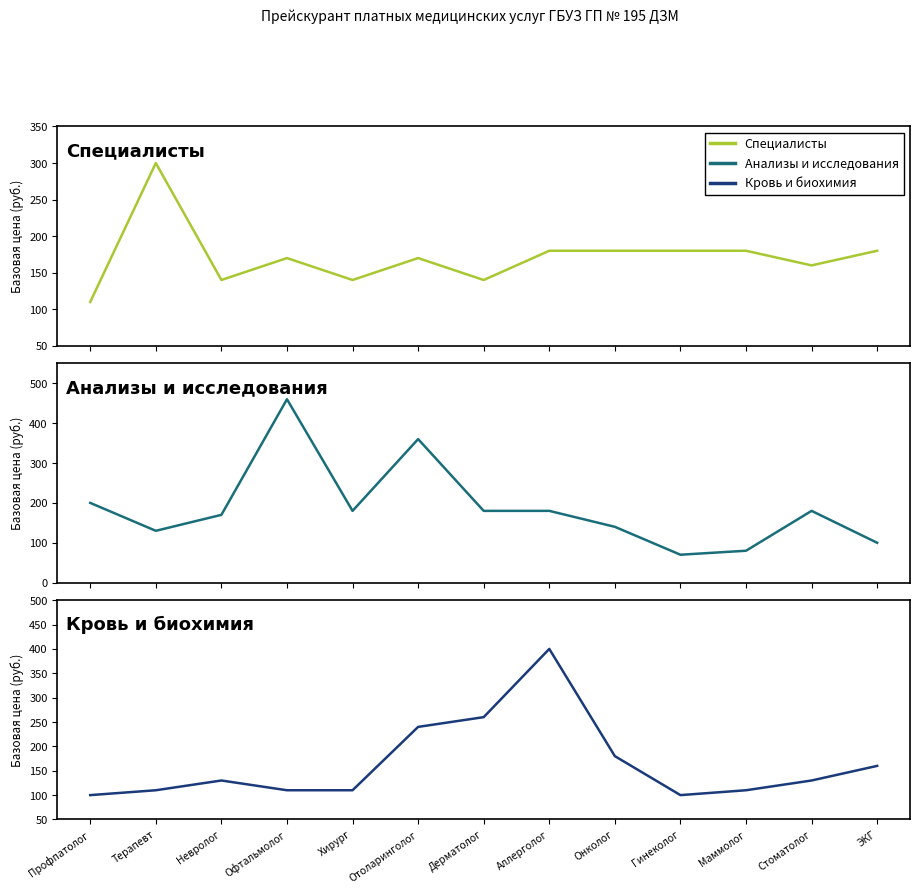

Does the chart display data point markers on the line(s)?

No